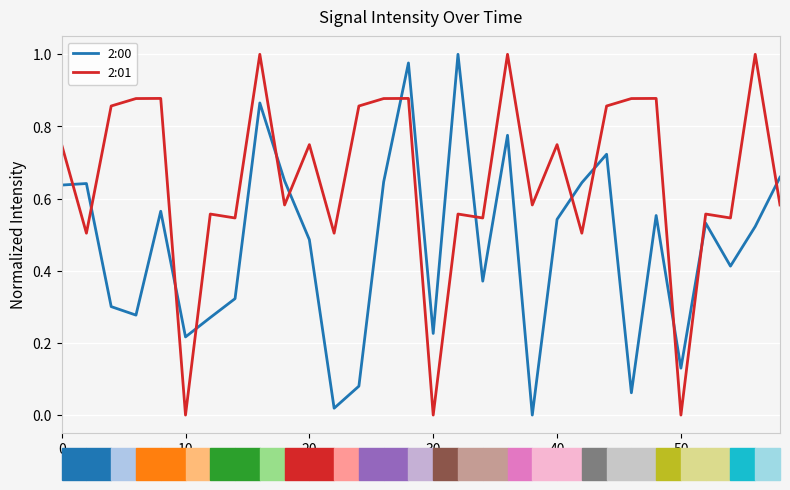

List the series in order of their overall mean, lowest first.

2:00, 2:01